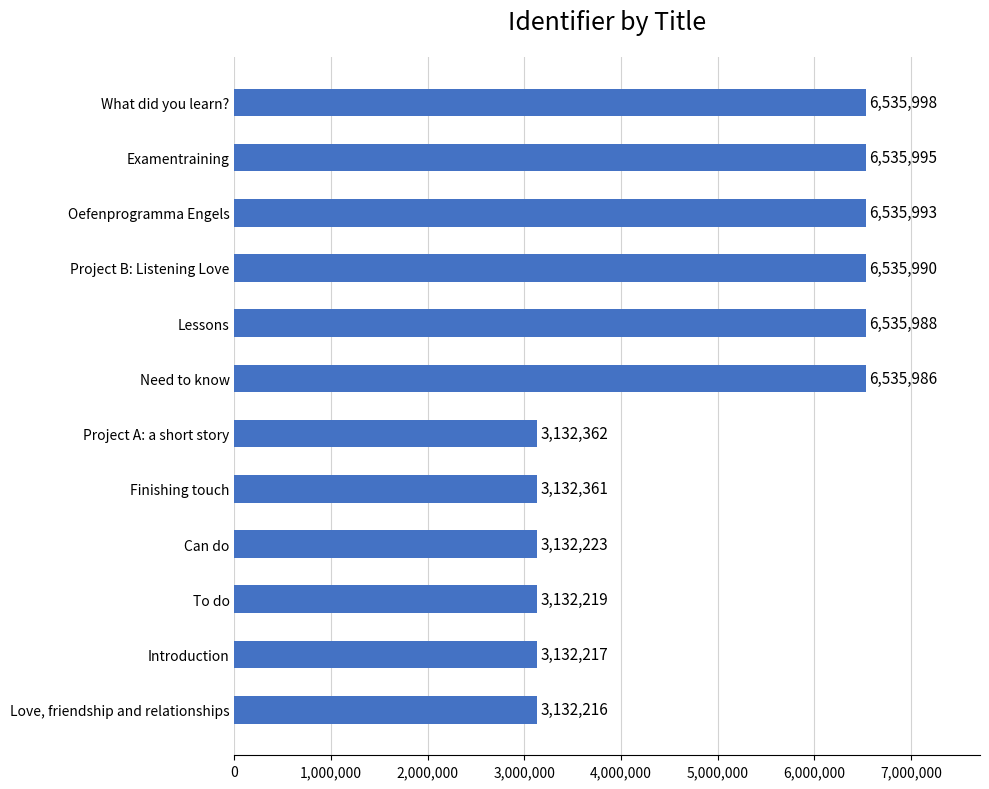

What is the difference between the second highest and second lowest values?

3403778